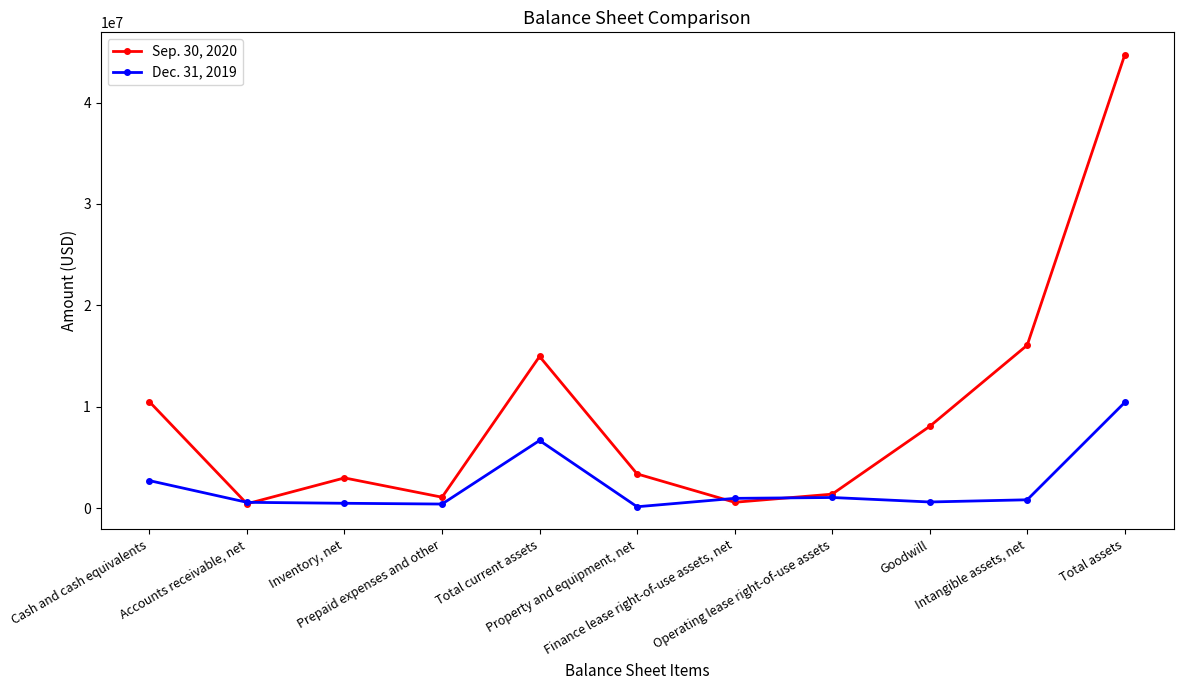

Which series has the widest spread of values?

Sep. 30, 2020